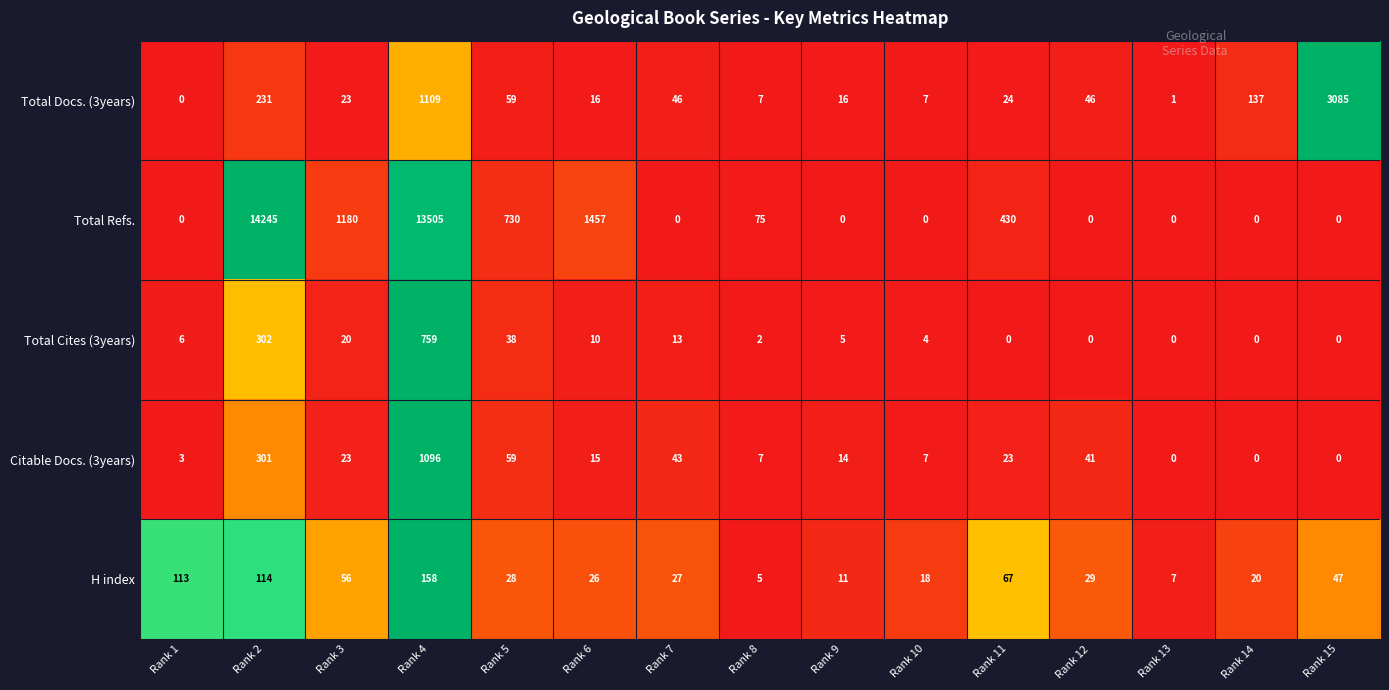

True or false: Citable Docs. (3years) has a value of 0 at Rank 13.

True